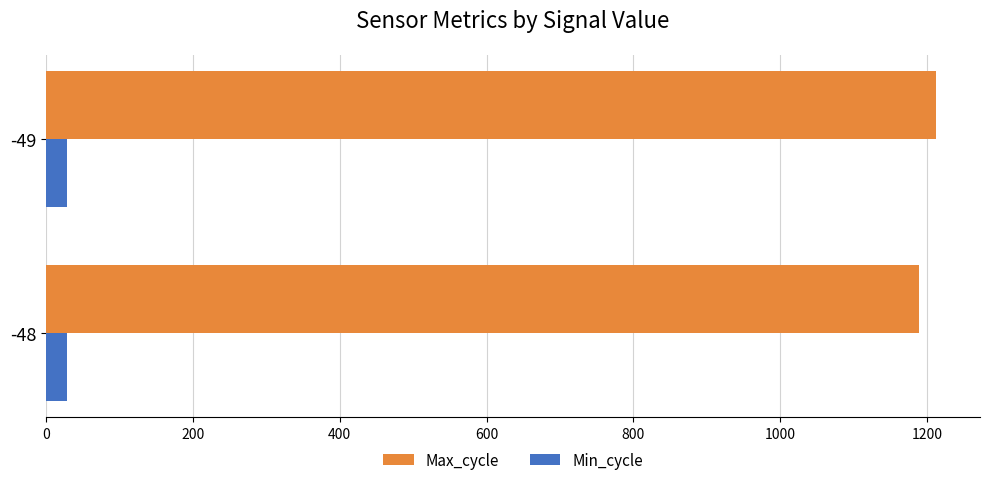

Which label corresponds to the largest value in the chart?

-49